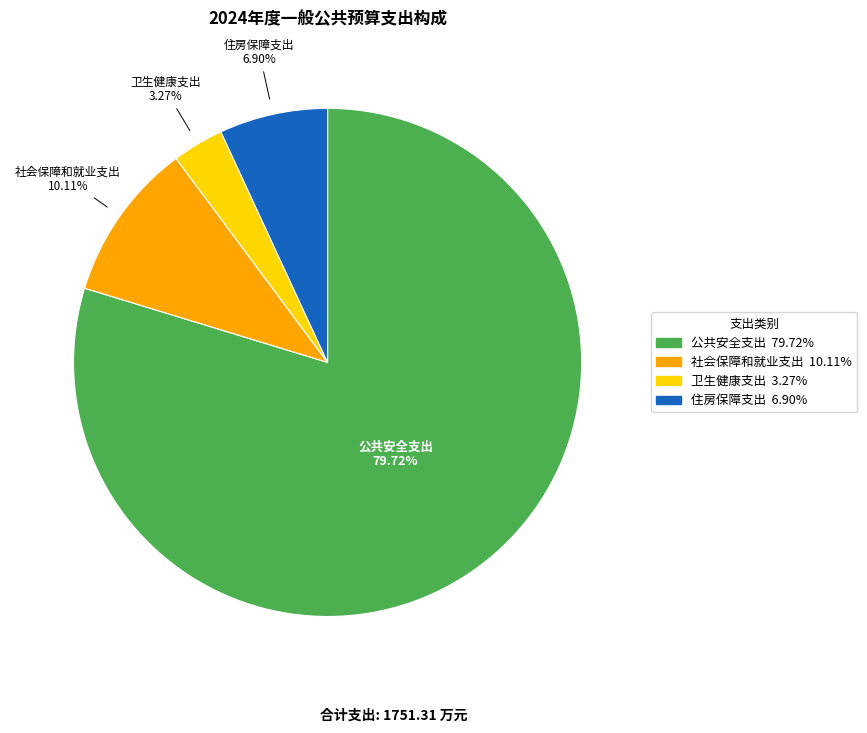

To the nearest percent, what is the difference between the largest and smallest slice percentages?

76%